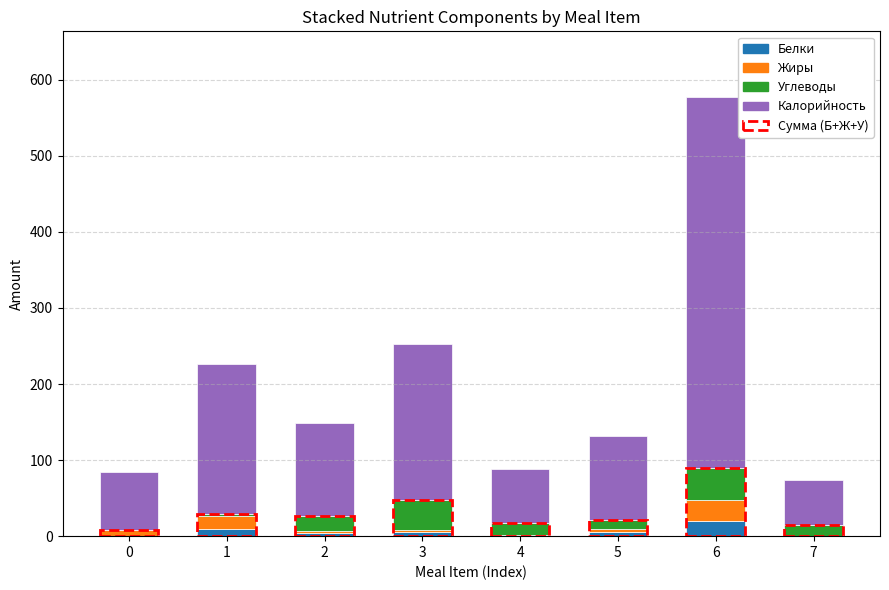

What is the maximum value for Белки?

20